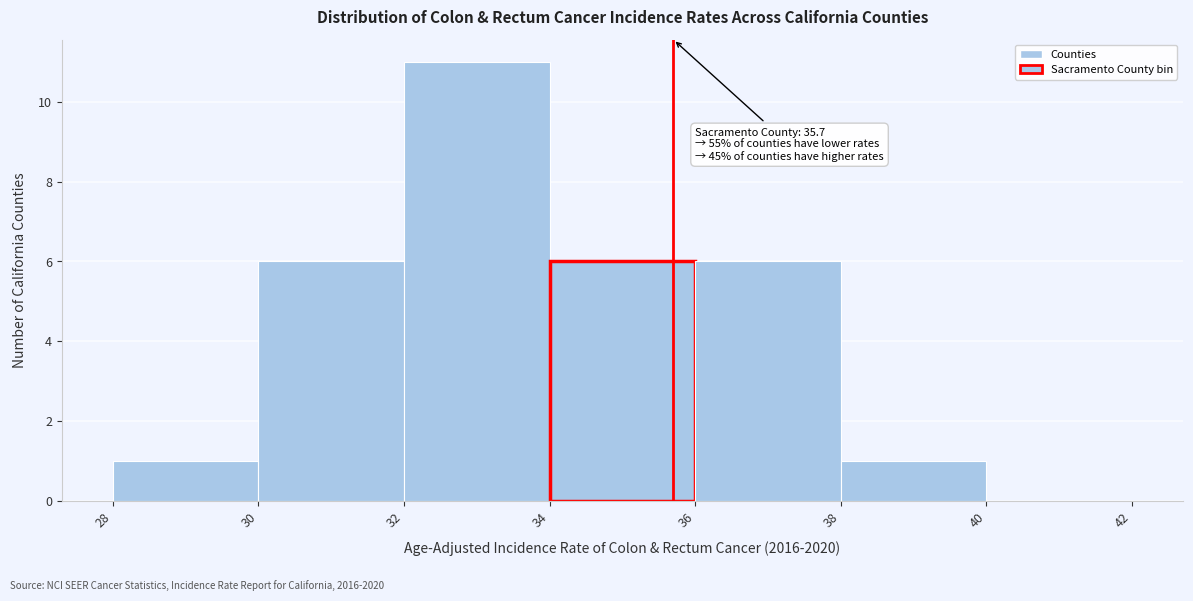

Over which range of the x-axis is the bar tallest?

32 to 34